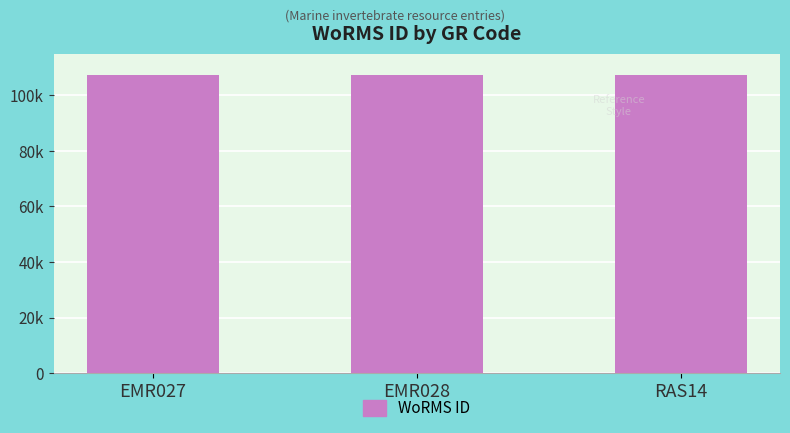

True or false: the data shows 107350 at RAS14.

True